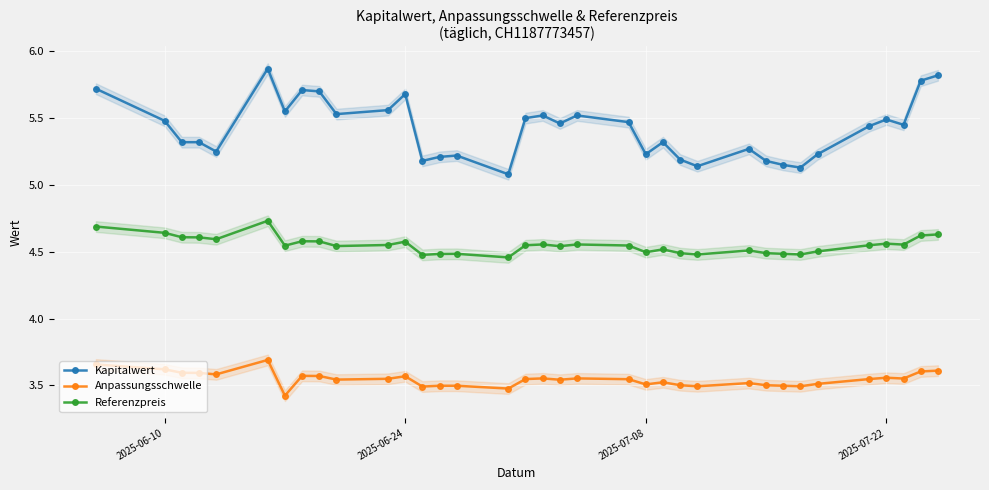

What is the lowest value of the Anpassungsschwelle series?

3.4